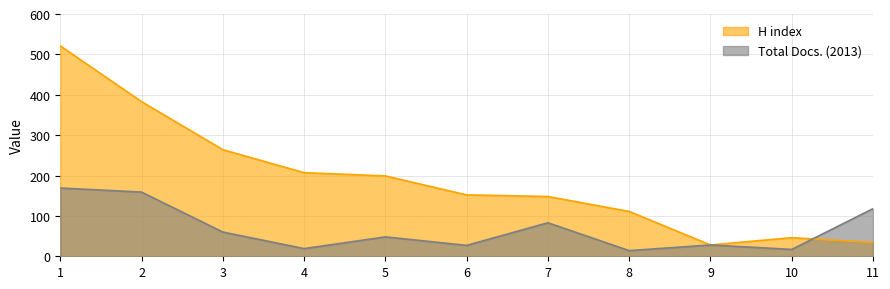

Is it true that Total Docs. (2013) equals 55 at 7?

False